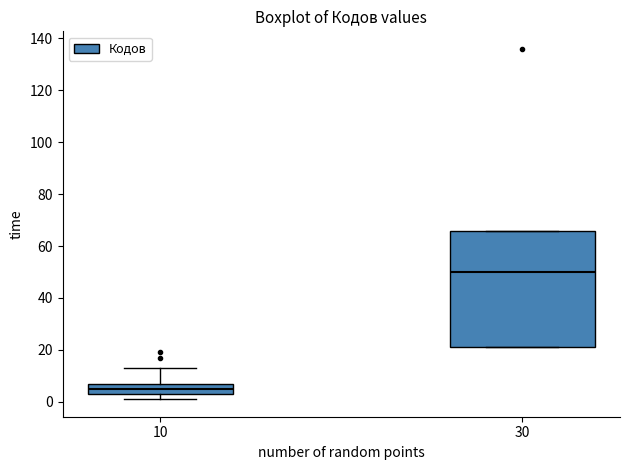

Reading left to right, transcribe this box plot: for each box, give where its median line is, the range the box spans, and where its two whiskers end, as read against the y-axis. The values are not printed on the chart, so give them approximately, as read against the axis.

10: median 6, box 4 to 8, whiskers 2 to 14
30: median 50, box 22 to 66, whiskers 22 to 66